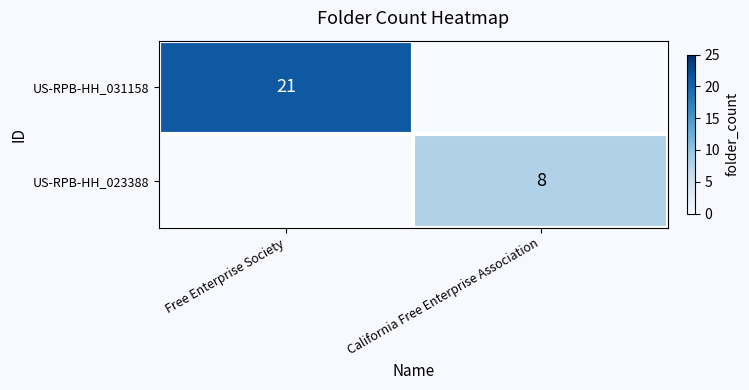

Which label corresponds to the largest value in the chart?

Free Enterprise Society